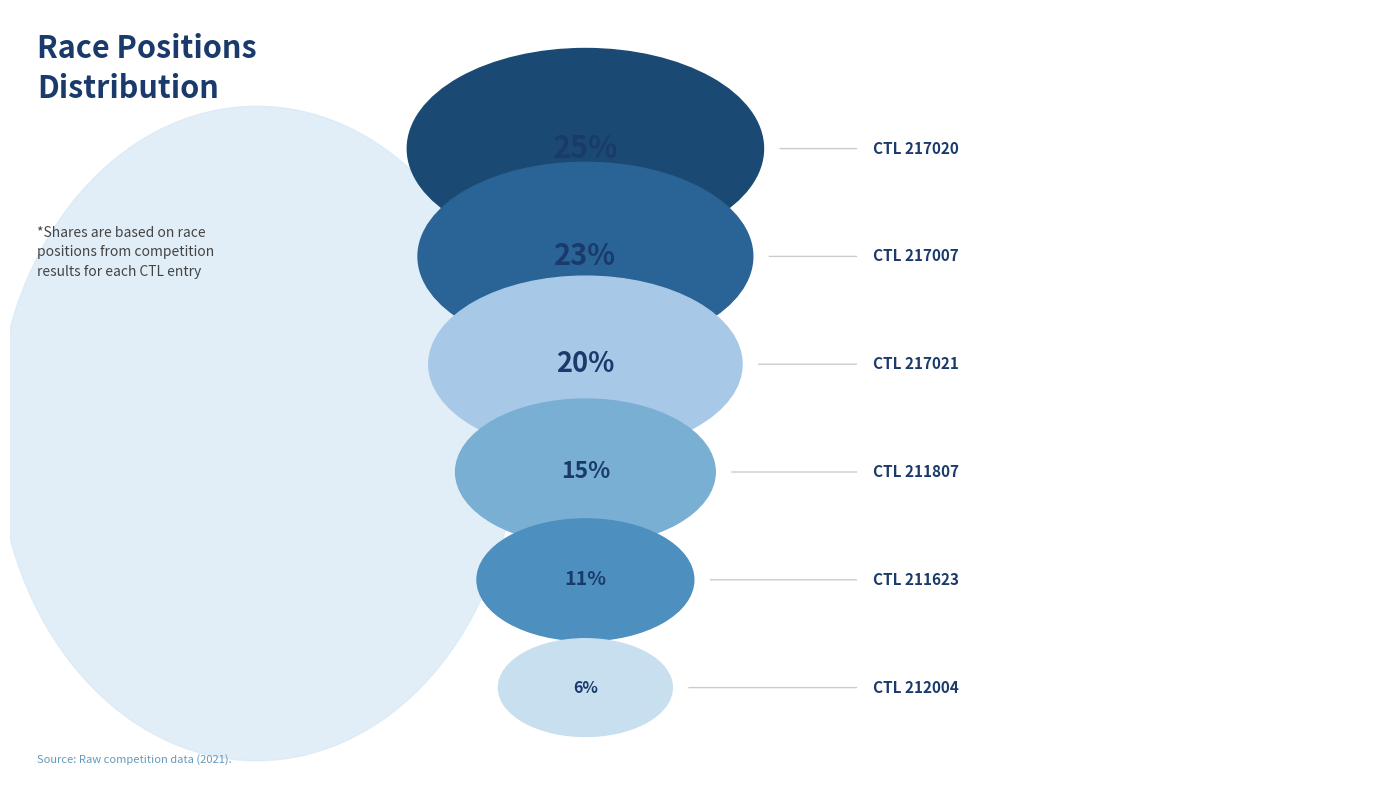

Which has a higher value, 211807 or 211623?

211807